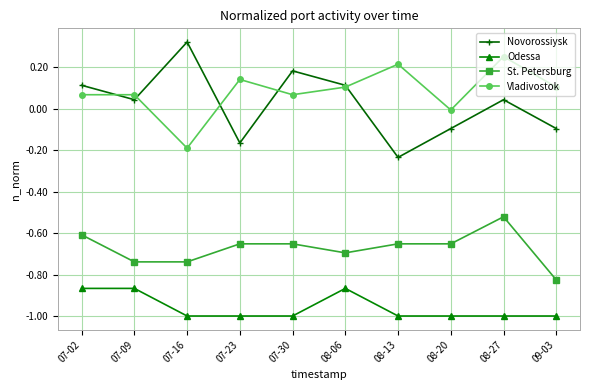

True or false: Odessa and Vladivostok intersect in this chart.

False